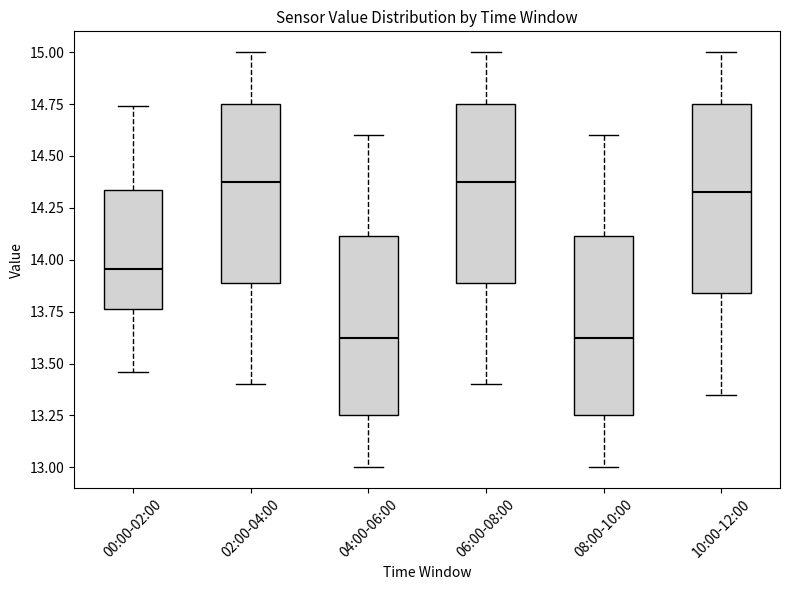

Reading left to right, transcribe this box plot: for each box, give where its median line is, the range the box spans, and where its two whiskers end, as read against the y-axis. The values are not printed on the chart, so give them approximately, as read against the axis.

00:00-02:00: median 13.95, box 13.75 to 14.35, whiskers 13.45 to 14.75
02:00-04:00: median 14.40, box 13.90 to 14.75, whiskers 13.40 to 15.00
04:00-06:00: median 13.65, box 13.25 to 14.10, whiskers 13.00 to 14.60
06:00-08:00: median 14.40, box 13.90 to 14.75, whiskers 13.40 to 15.00
08:00-10:00: median 13.65, box 13.25 to 14.10, whiskers 13.00 to 14.60
10:00-12:00: median 14.35, box 13.85 to 14.75, whiskers 13.35 to 15.00